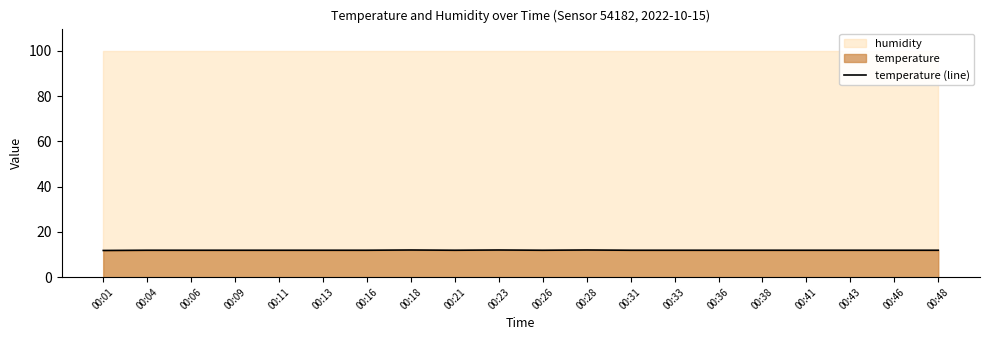

How many data points does each series have?

20